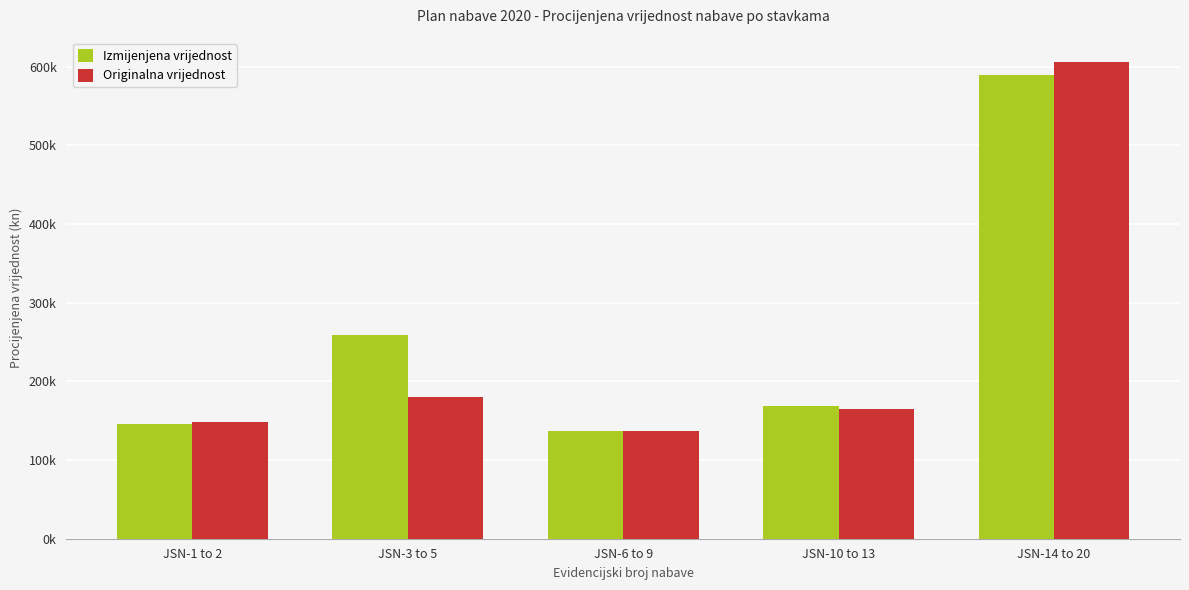

List the labels in order of Originalna vrijednost value, smallest first.

JSN-6 to 9, JSN-1 to 2, JSN-10 to 13, JSN-3 to 5, JSN-14 to 20